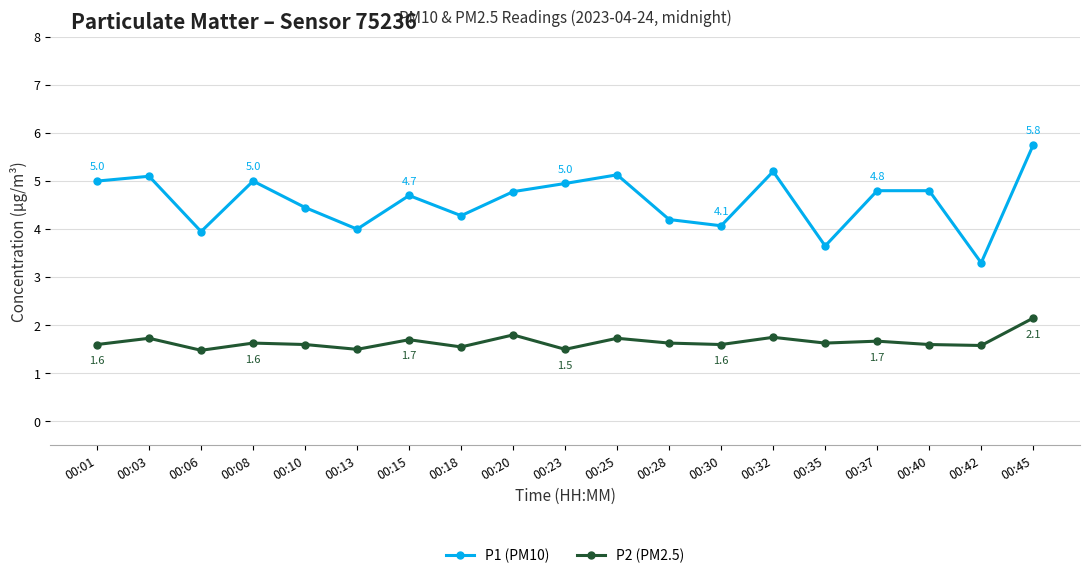

At how many categories does at least one series exceed 1?

19